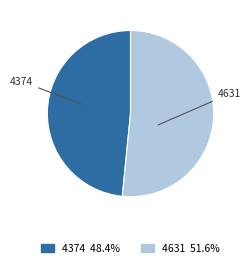

Is it true that 4374 is 35% of the pie?

False